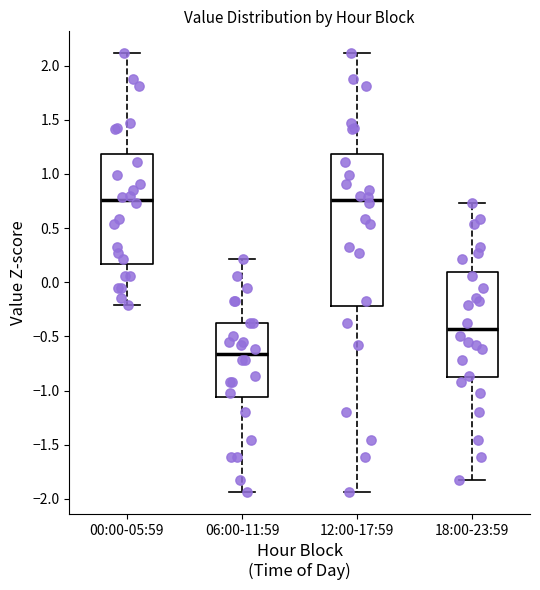

Which box has the lowest median line?

06:00-11:59